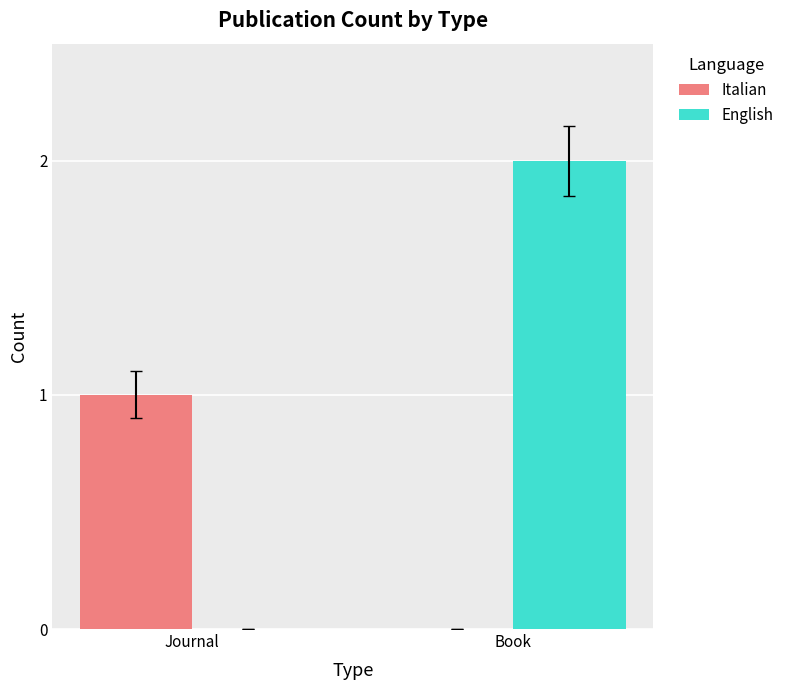

Reading left to right, what are all the values shown in this chart?

Italian: Journal=1	Book=0
English: Journal=0	Book=2